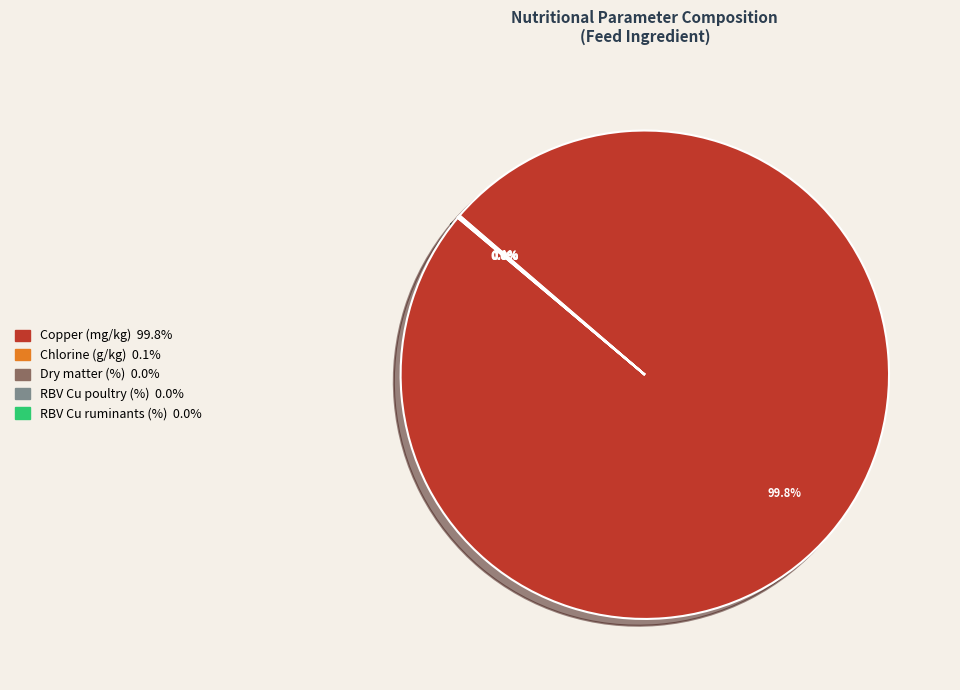

To the nearest percent, what is the difference between the largest and smallest slice percentages?

100%